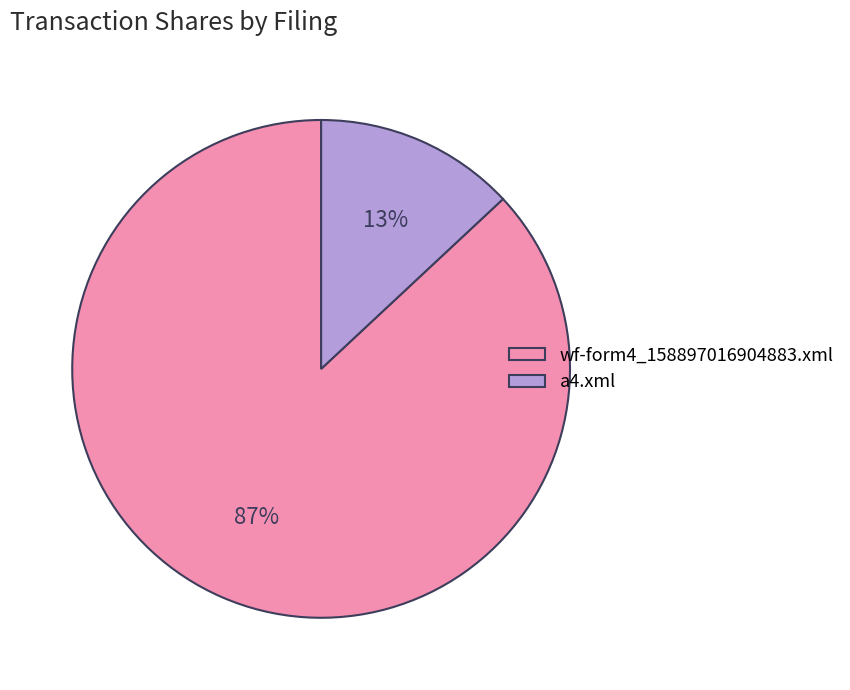

The wf-form4_158897016904883.xml slice represents 87% of the pie. True or false?

True